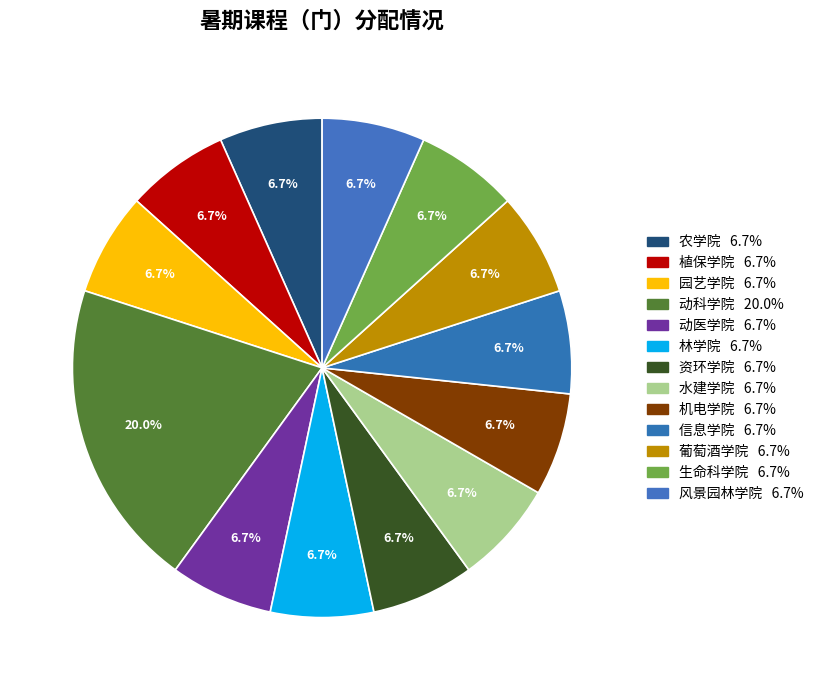

Which slice is the largest?

动科学院